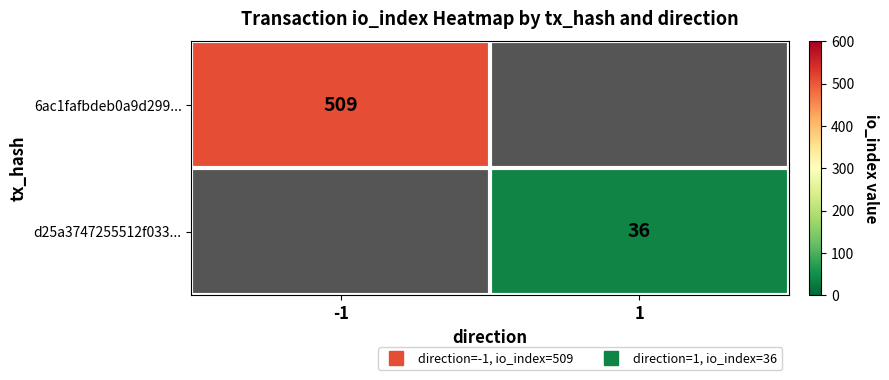

Rank the series by their average value, from lowest to highest.

6ac1fafbdeb0a9d299..., d25a3747255512f033...